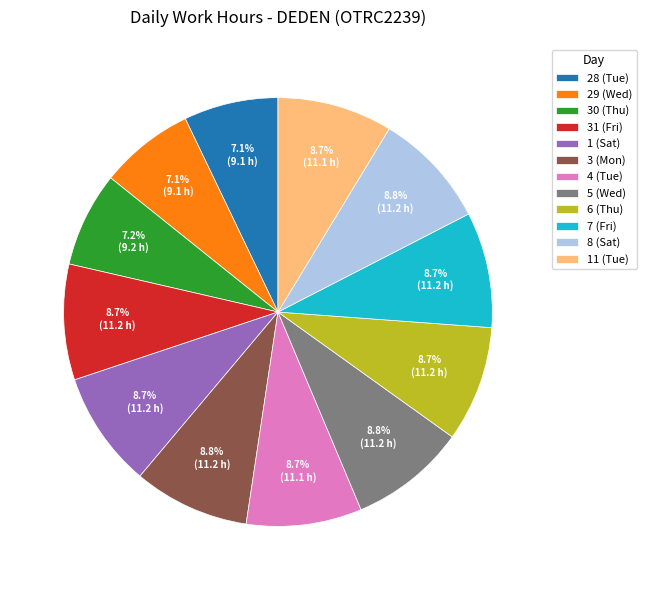

True or false: 8 (Sat) accounts for 23% of the total.

False